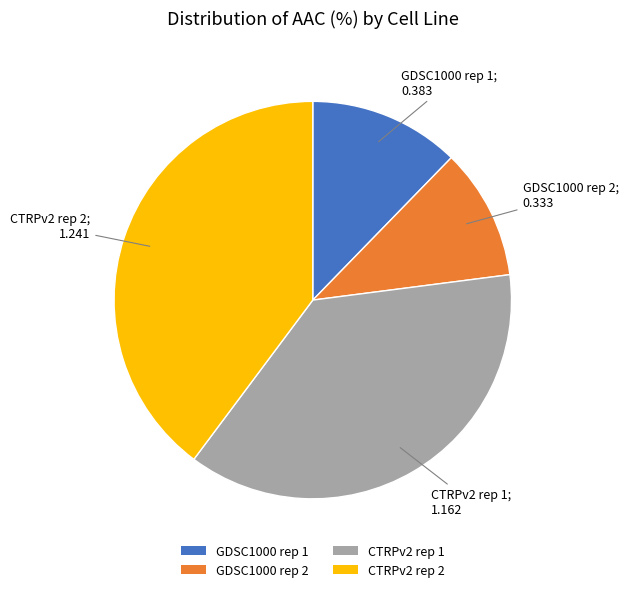

Rank the categories by value from lowest to highest.

GDSC1000 rep 2, GDSC1000 rep 1, CTRPv2 rep 1, CTRPv2 rep 2